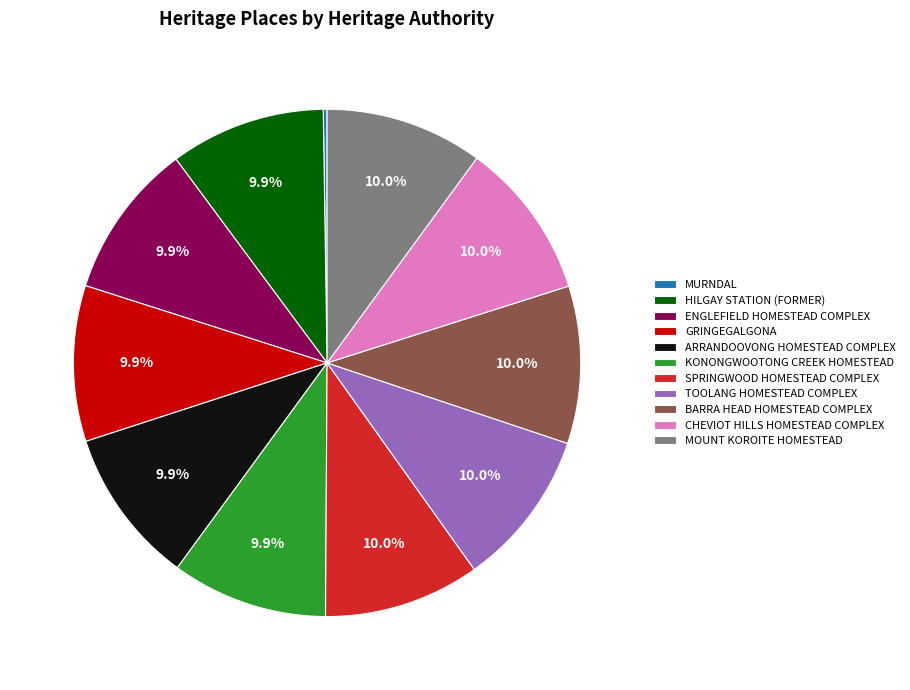

True or false: SPRINGWOOD HOMESTEAD COMPLEX accounts for 19% of the total.

False